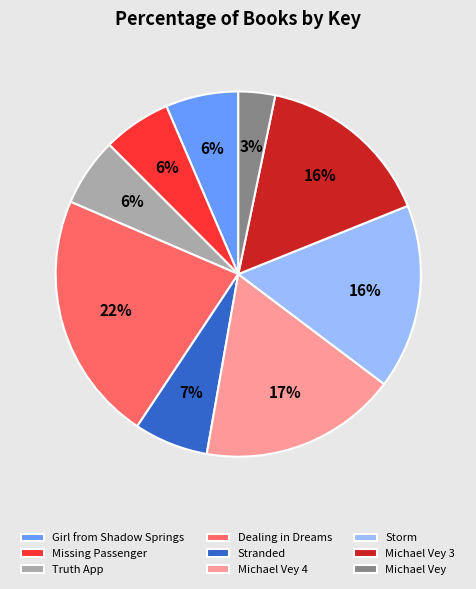

The Missing Passenger slice represents 14% of the pie. True or false?

False